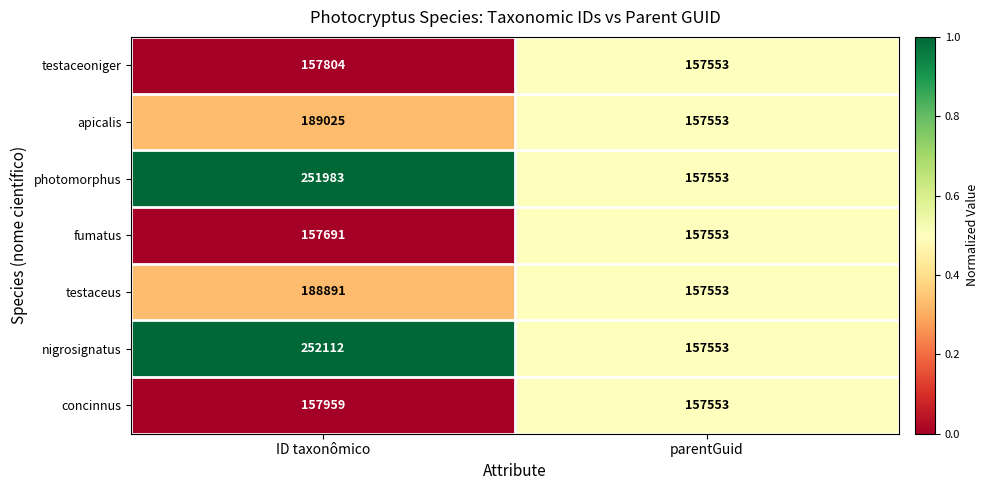

What value does the testaceoniger series have at parentGuid, to the nearest 5?

157555